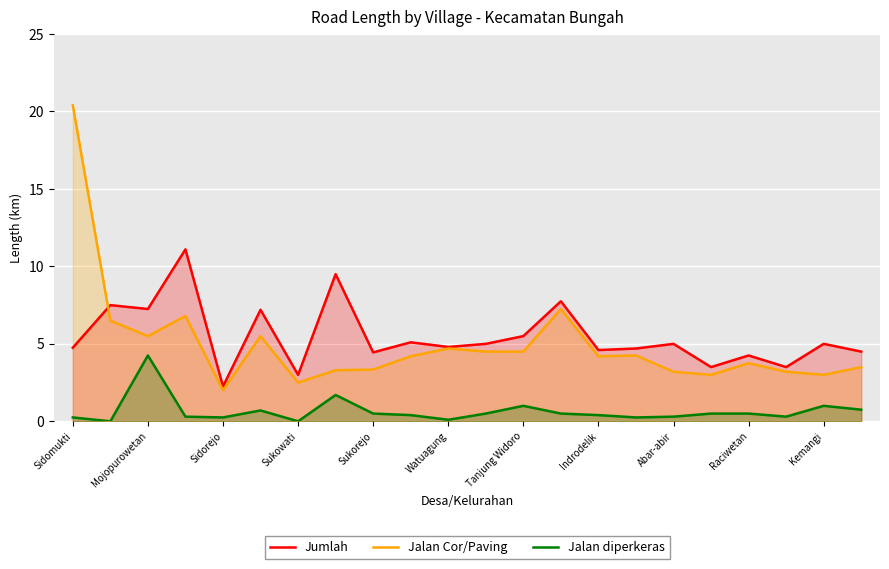

What is the value of the Jalan diperkeras point at the 3rd from the left?

4.2